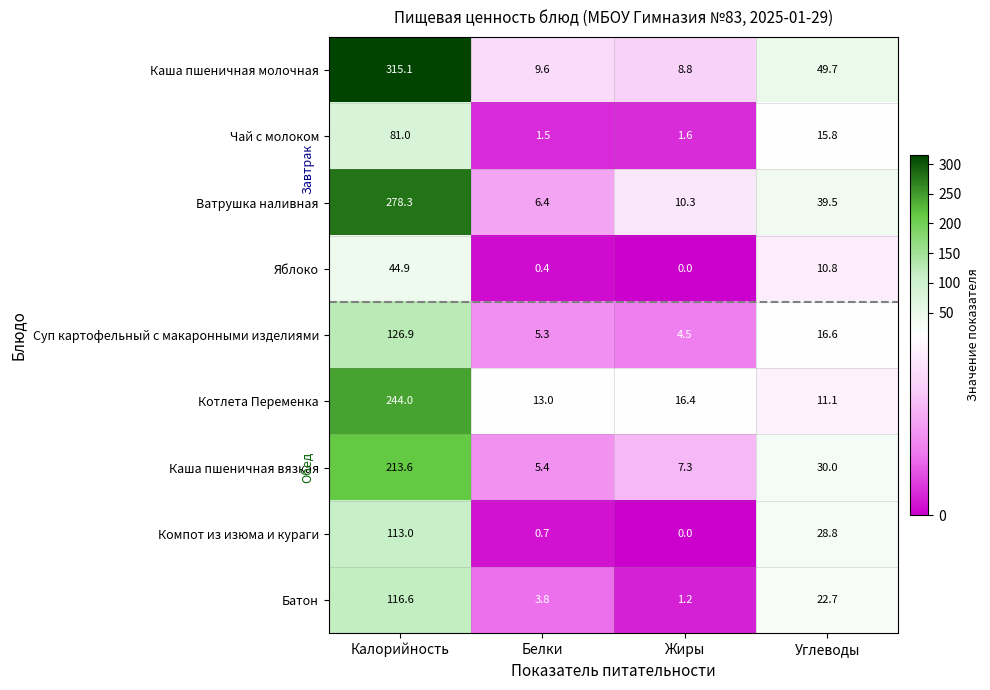

Which series has the largest range (max minus min)?

Каша пшеничная молочная